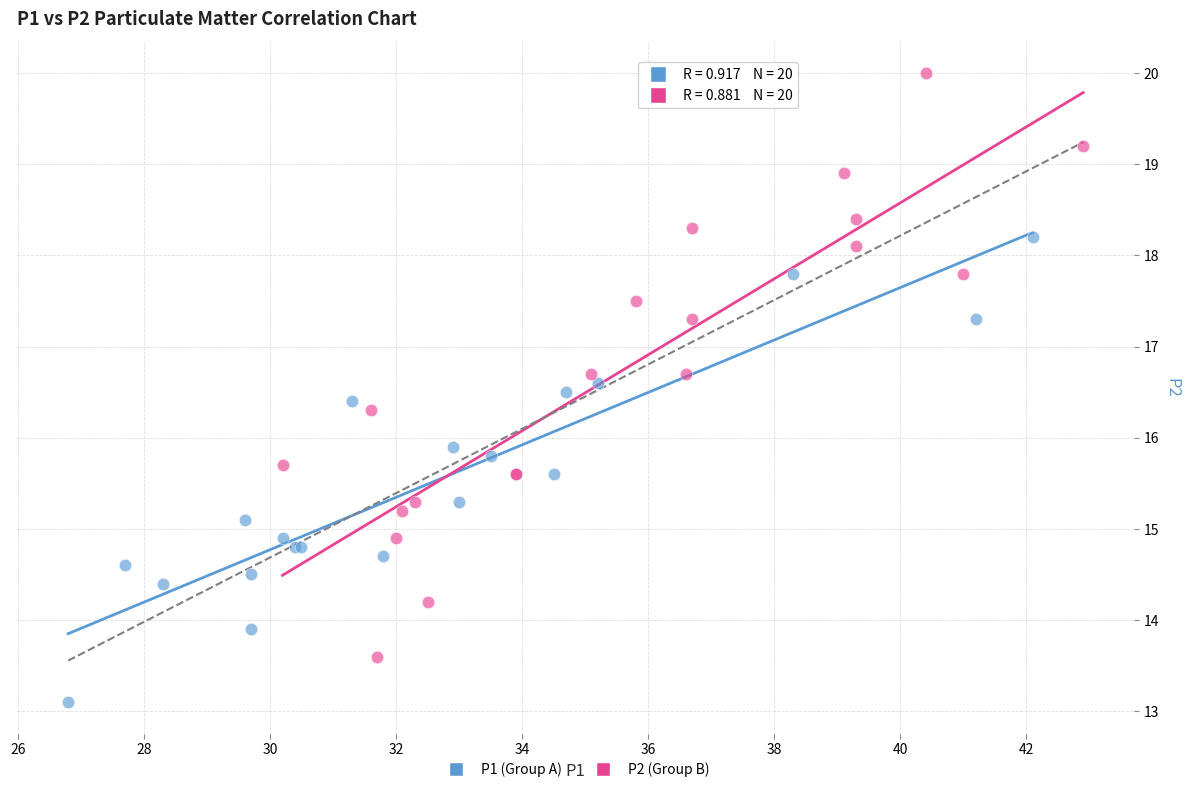

Which series reaches the minimum Y coordinate?

P1 (Group A)